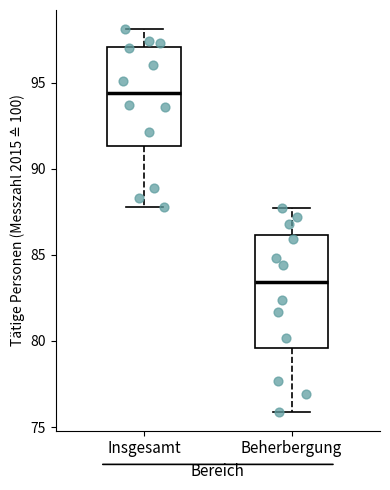

Reading left to right, read every box against the y-axis: the position of its median line, the range the box covers, and the ends of its whiskers. The values are not printed on the chart, so give them approximately, as read against the axis.

Insgesamt: median 94.5, box 91.5 to 97.0, whiskers 88.0 to 98.0
Beherbergung: median 83.5, box 79.5 to 86.0, whiskers 76.0 to 87.5